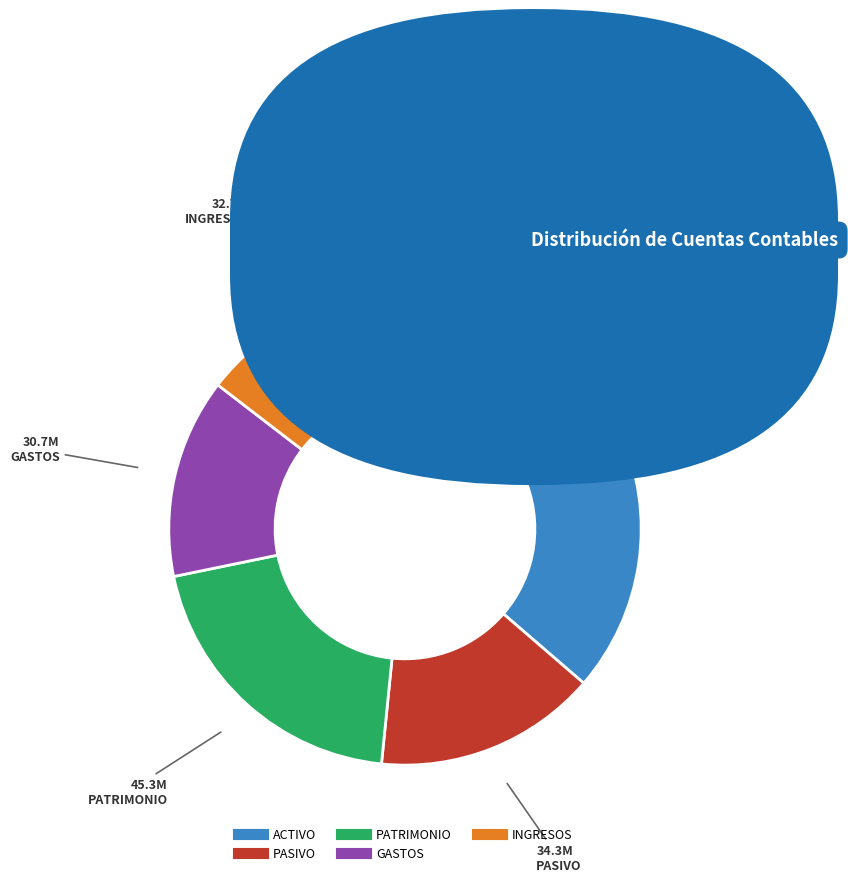

Rank the categories by value from highest to lowest.

ACTIVO, PATRIMONIO, PASIVO, INGRESOS, GASTOS